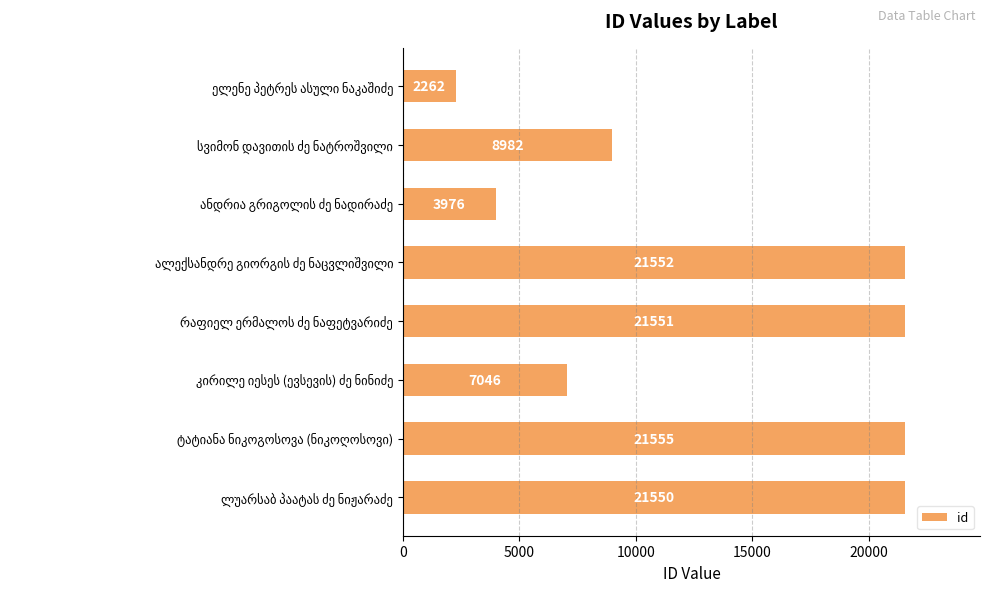

What is the greatest value displayed?

21555